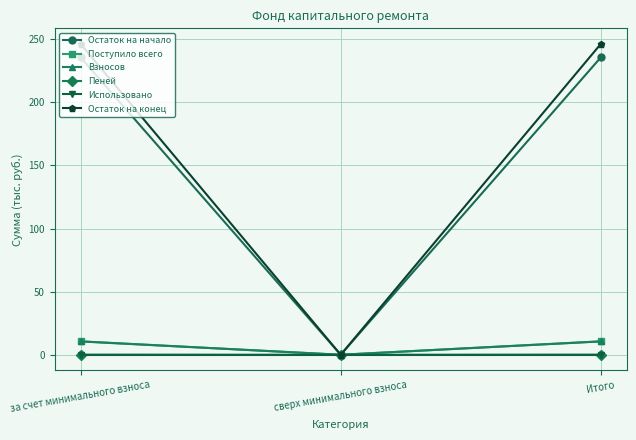

Between за счет минимального взноса and сверх минимального взноса, which series saw the biggest shift?

Остаток на конец